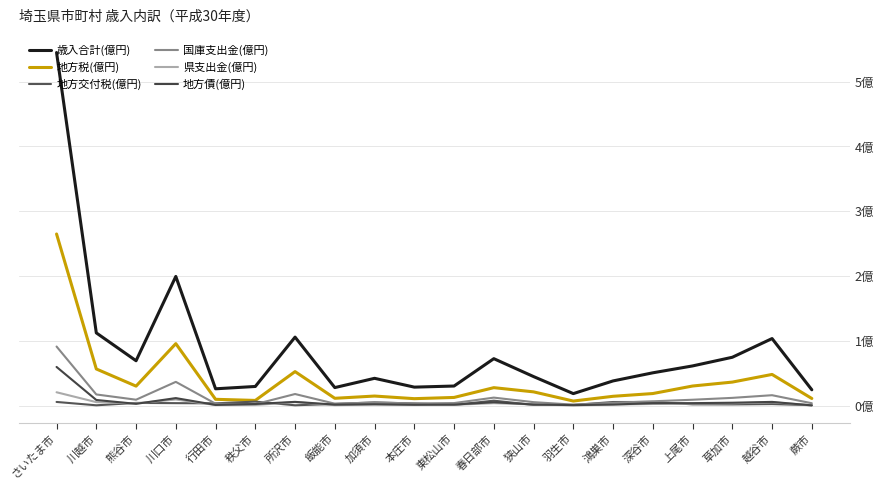

What is the label of the 14th point from the left?

羽生市